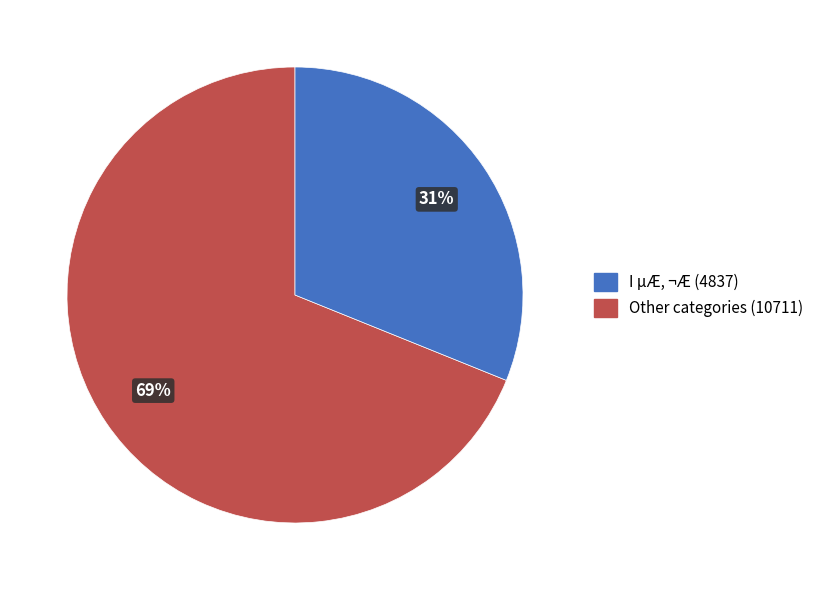

Is there a majority slice in this chart?

Yes